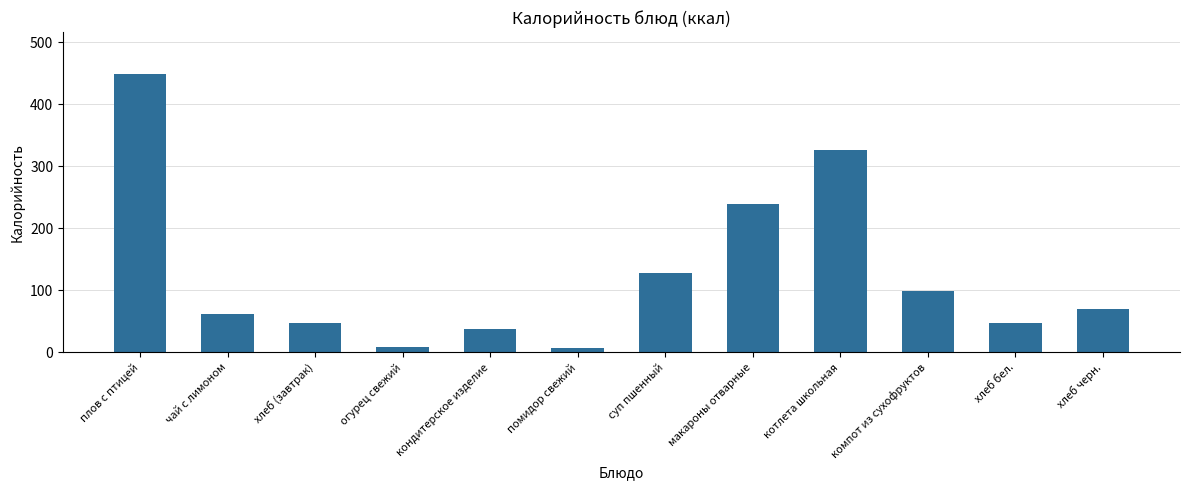

The chart shows a value of 28.0 at хлеб (завтрак). True or false?

False